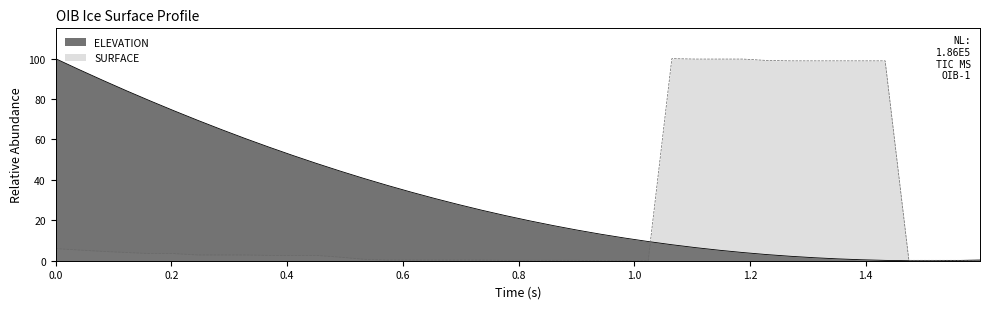

Reading right to left, list all the values displayed in this chart.

0.3	0.1	0.0	0.0	0.2	0.5	0.9	1.5	2.2	3.0	4.0	5.2	6.5	7.9	9.5	11.2	13.1	15.2	17.4	19.7	22.3	24.9	27.8	30.8	34.0	37.3	40.8	44.4	48.2	52.1	56.2	60.5	64.9	69.5	74.2	79.1	84.1	89.2	94.6	100.0